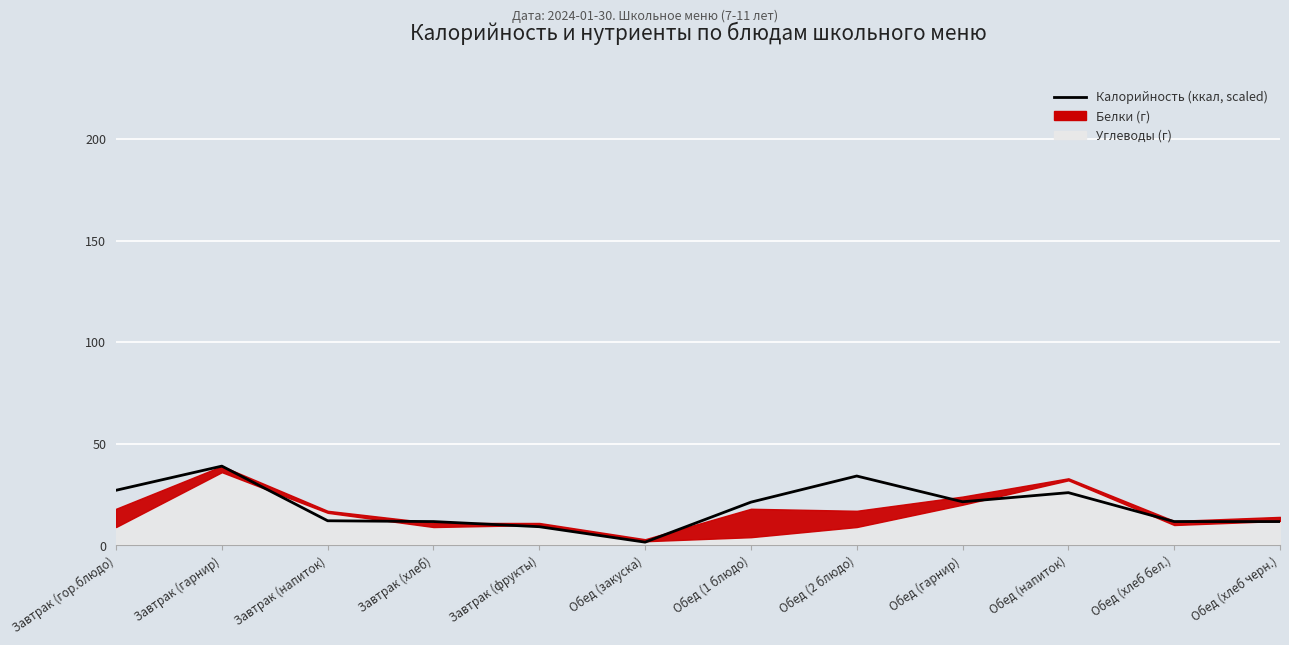

List the labels in order of value, largest first.

Завтрак (гарнир), Обед (2 блюдо), Завтрак (гор.блюдо), Обед (напиток), Обед (гарнир), Обед (1 блюдо), Завтрак (напиток), Завтрак (хлеб), Обед (хлеб бел.), Обед (хлеб черн.), Завтрак (фрукты), Обед (закуска)